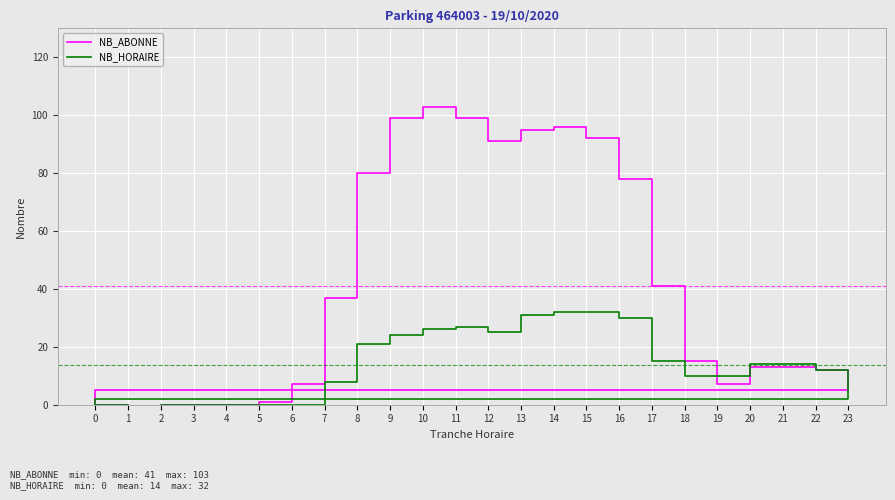

How many positive values does the NB_ABONNE series have?

19